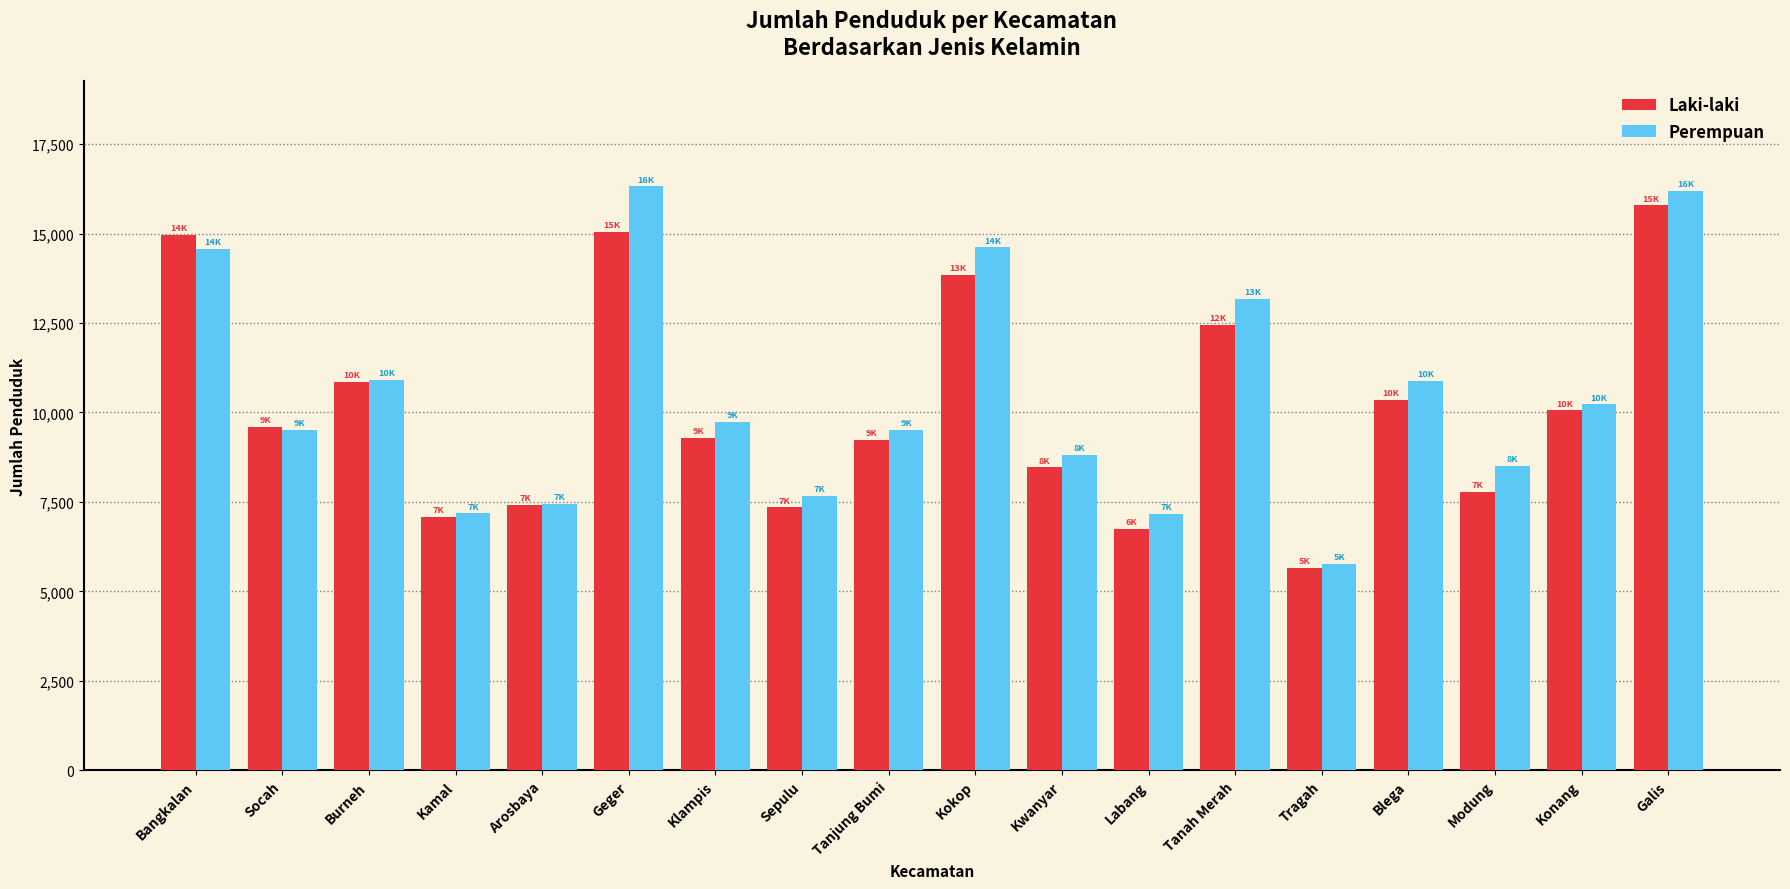

At which label does Perempuan reach its minimum?

Tragah